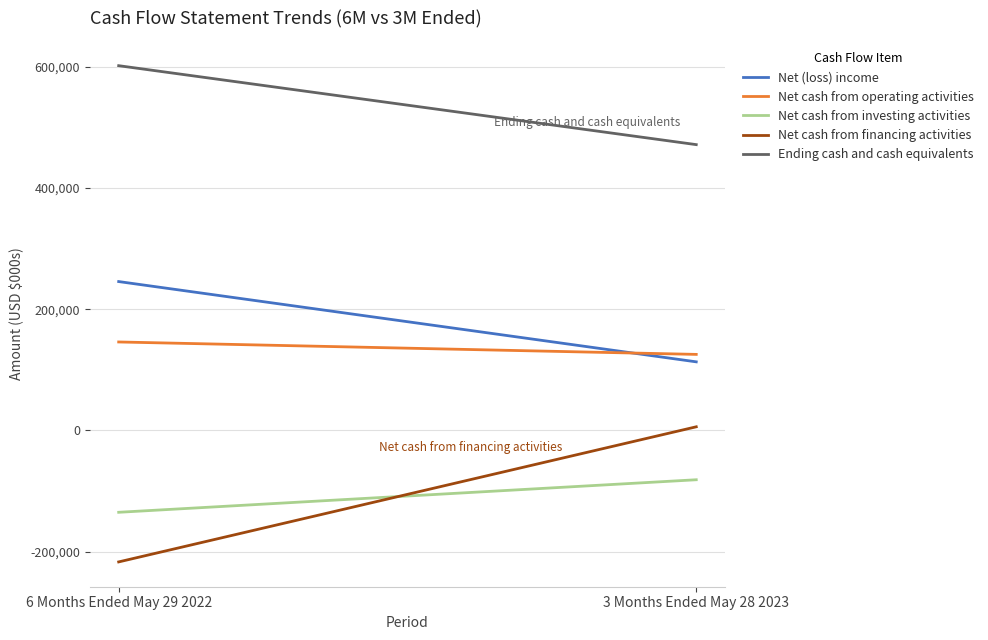

How many lines are shown in the chart?

5